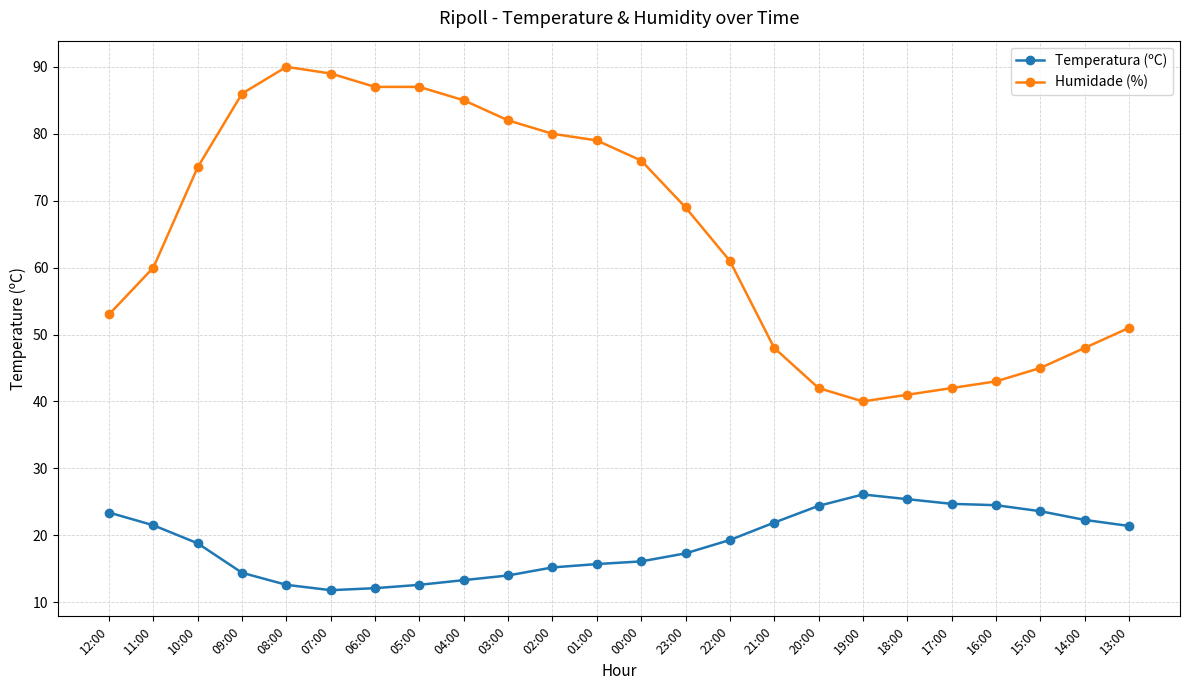

What is the sum of the Humidade (%) values at 00:00 and 13:00?

127.0